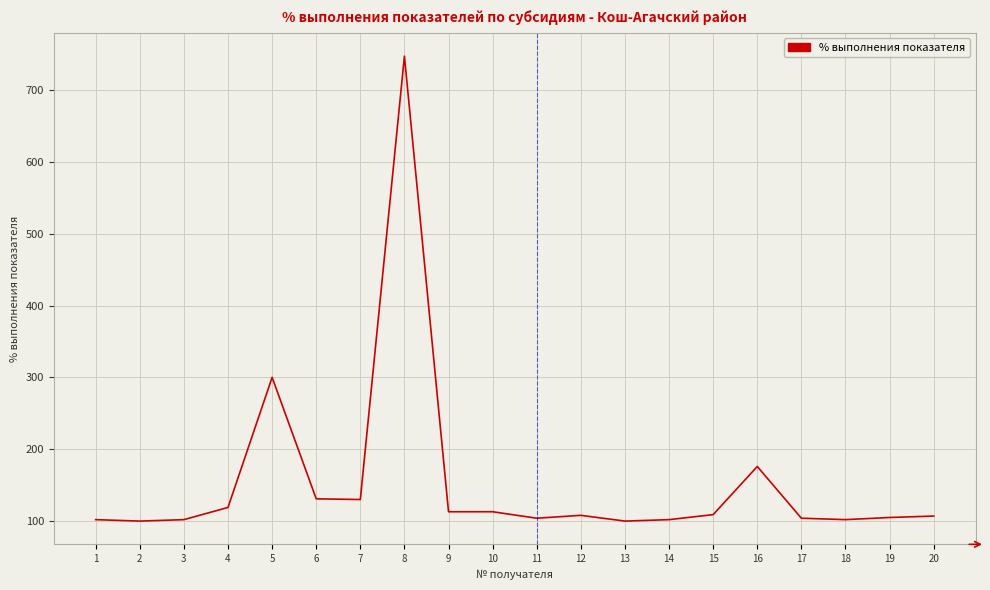

Which category has the highest value across all series?

8